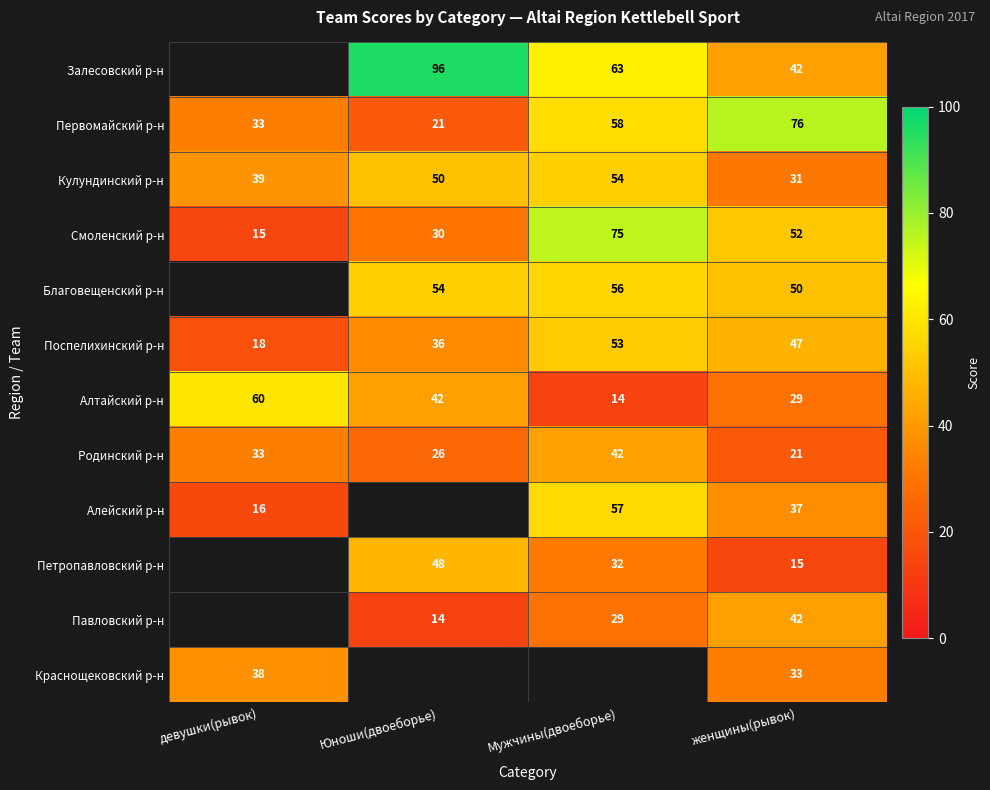

List the labels in order of Смоленский р-н value, smallest first.

девушки(рывок), Юноши(двоеборье), женщины(рывок), Мужчины(двоеборье)